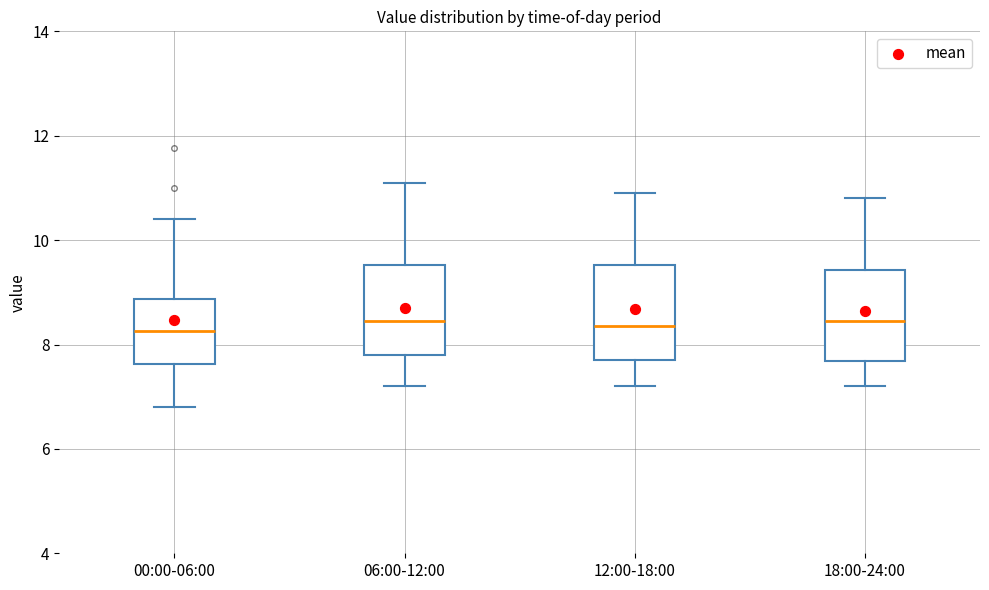

Reading left to right, transcribe this box plot: for each box, give where its median line is, the range the box spans, and where its two whiskers end, as read against the y-axis. The values are not printed on the chart, so give them approximately, as read against the axis.

00:00-06:00: median 8.2, box 7.6 to 8.8, whiskers 6.8 to 10.4
06:00-12:00: median 8.4, box 7.8 to 9.6, whiskers 7.2 to 11.2
12:00-18:00: median 8.4, box 7.8 to 9.6, whiskers 7.2 to 11.0
18:00-24:00: median 8.4, box 7.6 to 9.4, whiskers 7.2 to 10.8